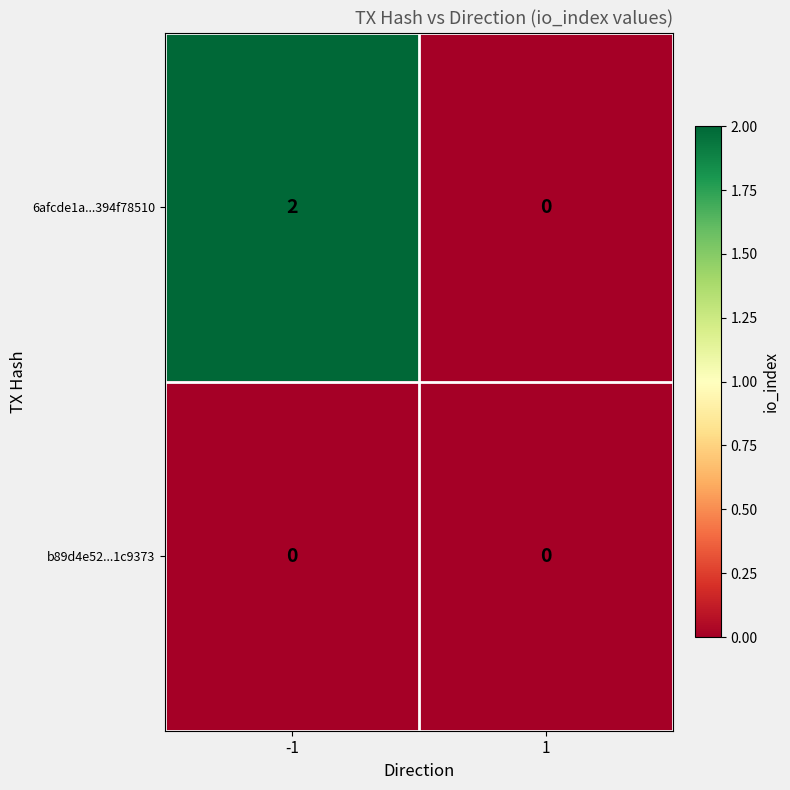

Which series has the widest spread of values?

6afcde1a...394f78510